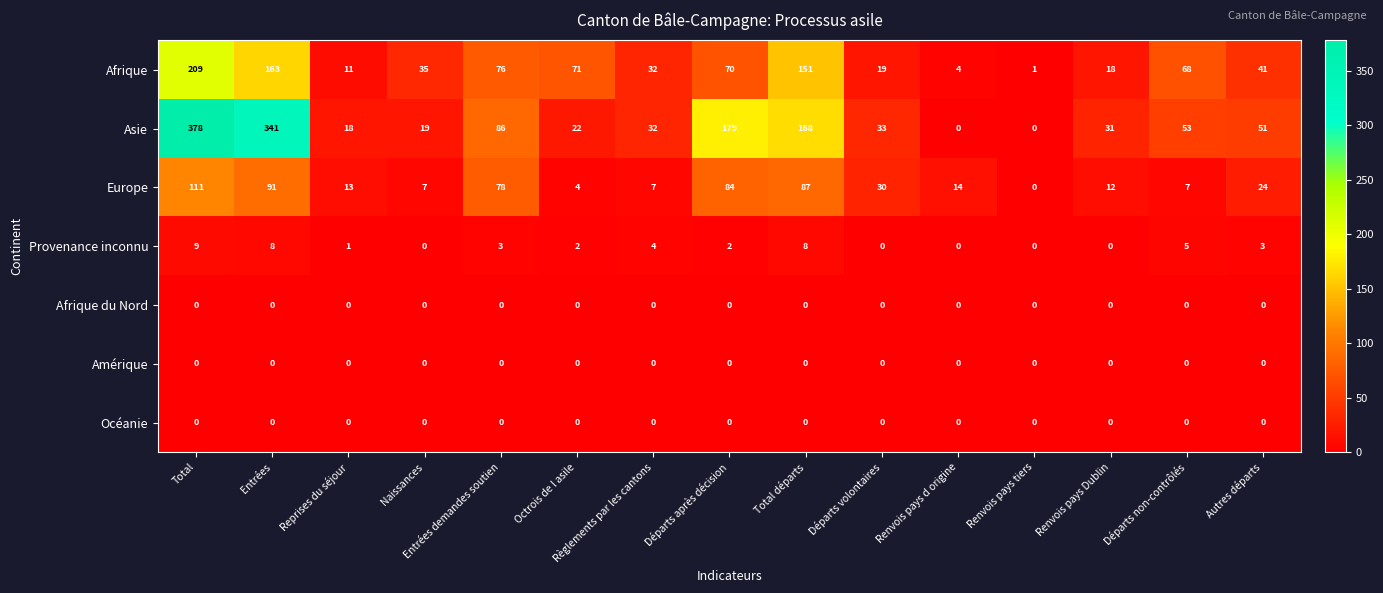

At which label does Provenance inconnu first exceed 2?

Total